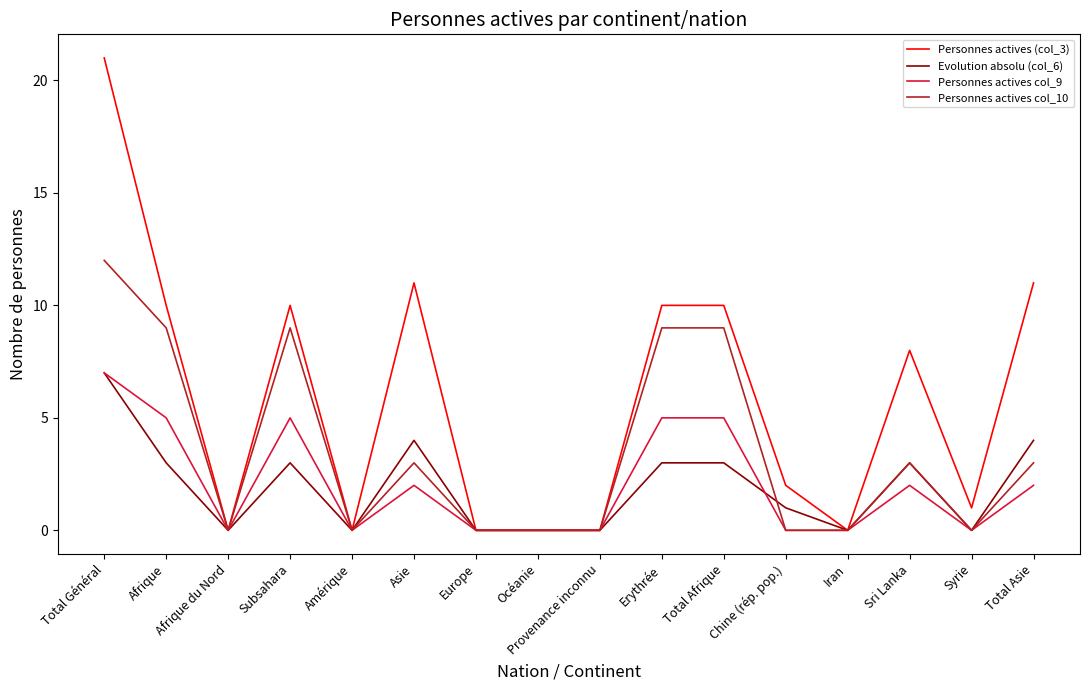

What is the total value across all series at Total Afrique?

27